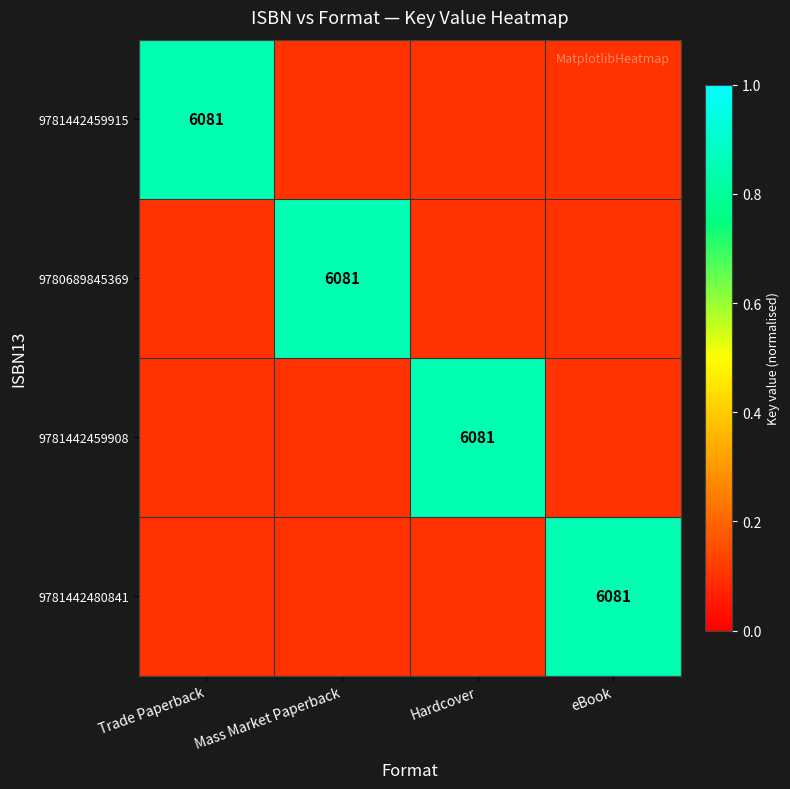

The value of 9781442459908 at Hardcover is 3228.6. True or false?

False